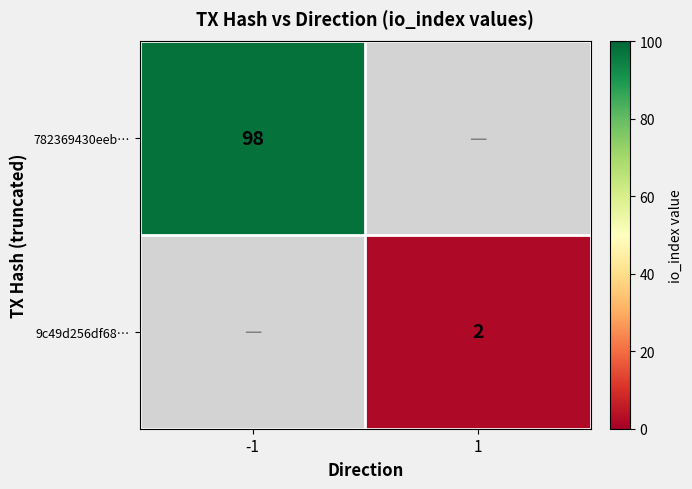

Is the value of 9c49d256df68… at 1 greater than the value of 782369430eeb… at -1?

No